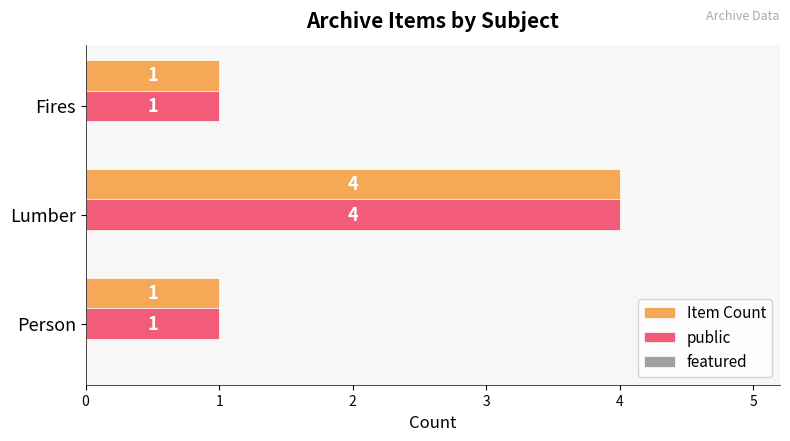

True or false: Item Count has a value of 2 at Fires.

False